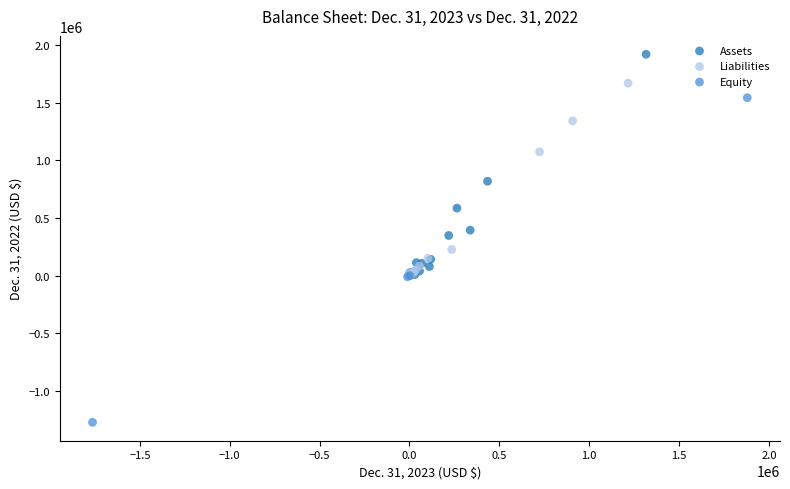

What are all the series names shown in the legend?

Assets, Liabilities, Equity